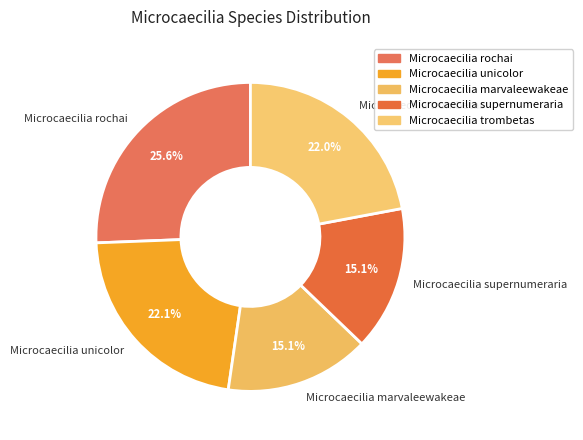

What is the ratio of the value at Microcaecilia trombetas to the value at Microcaecilia supernumeraria?

1.5